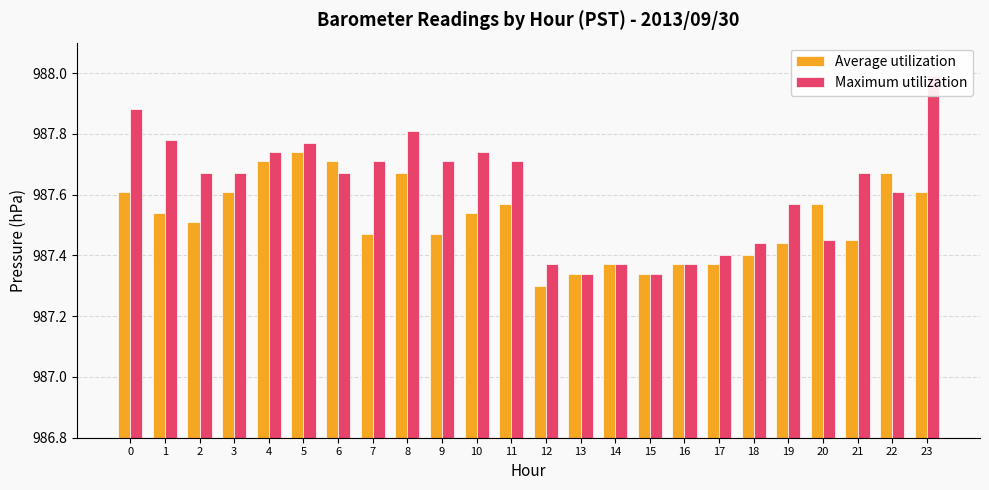

What is the sum of all Maximum utilization values?

23702.8